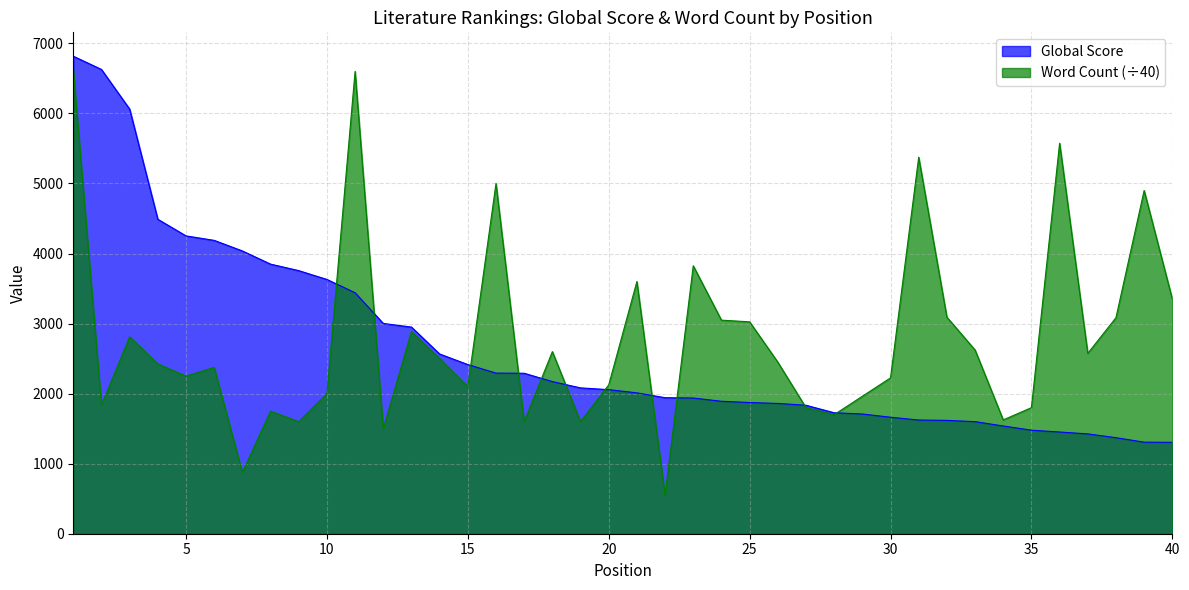

Between 33 and 29, which is larger?

29